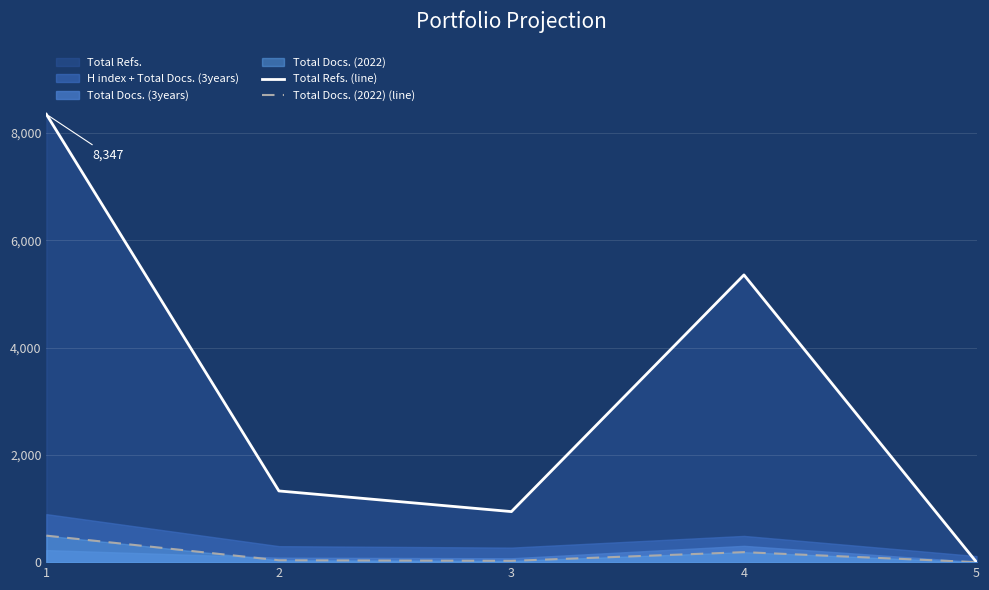

What is the sum of all Total Refs. (line) values?

15969